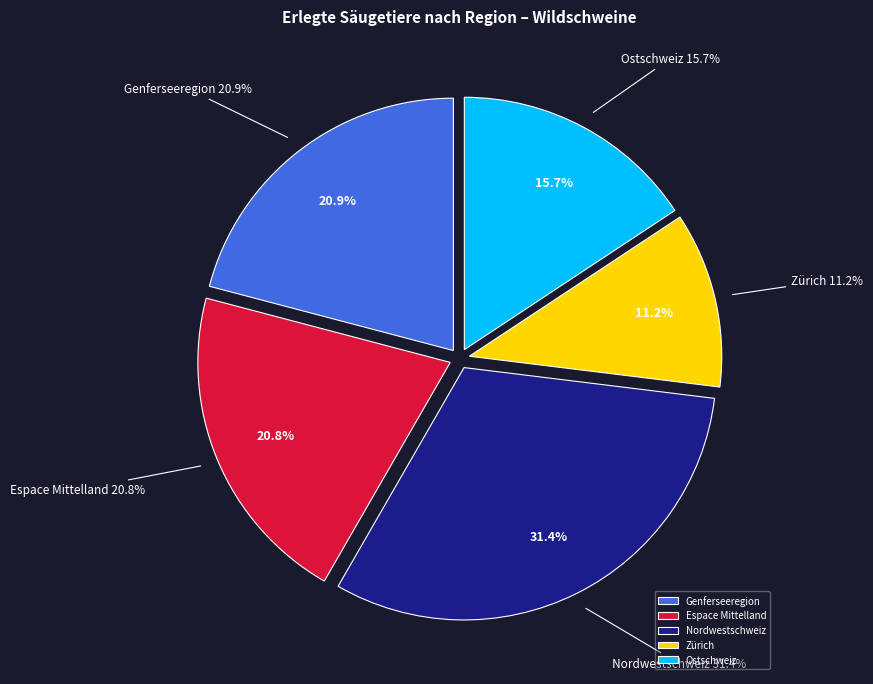

Combined, do Ostschweiz and Zentralschweiz account for over 50%?

No